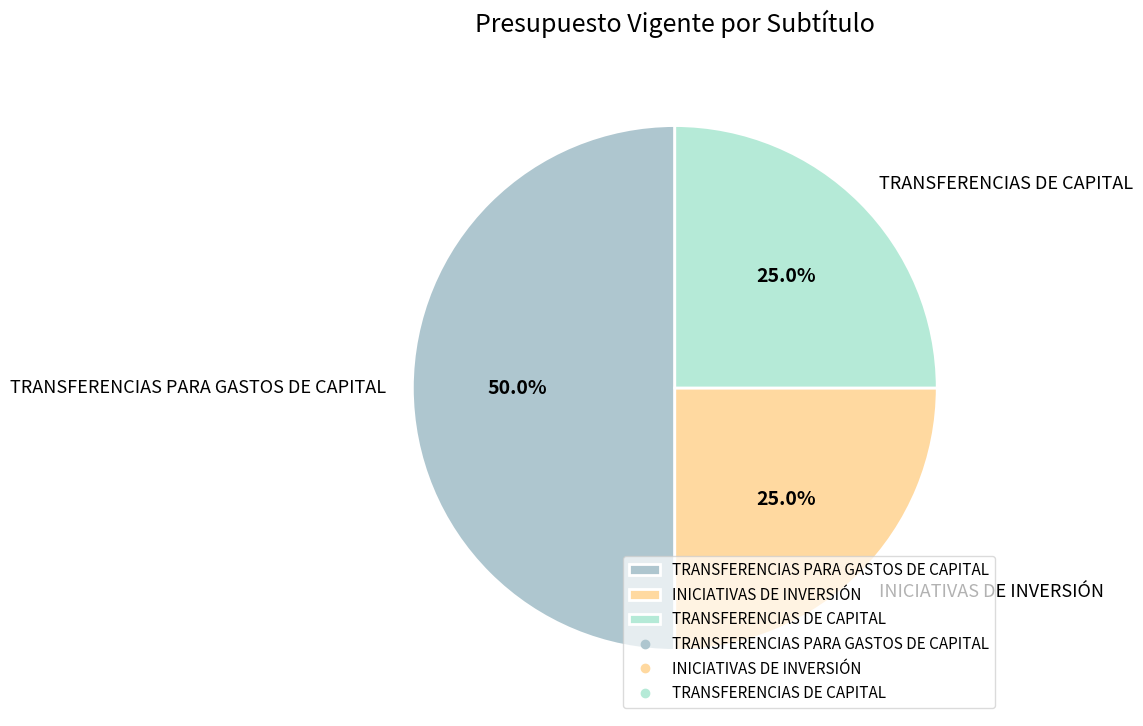

What is the largest slice in the pie chart?

TRANSFERENCIAS PARA GASTOS DE CAPITAL